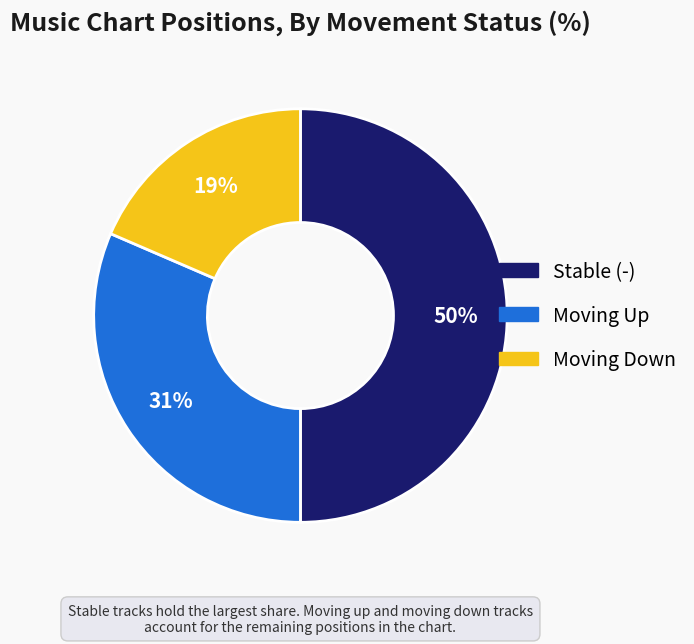

To the nearest percent, what is the average slice percentage?

33%